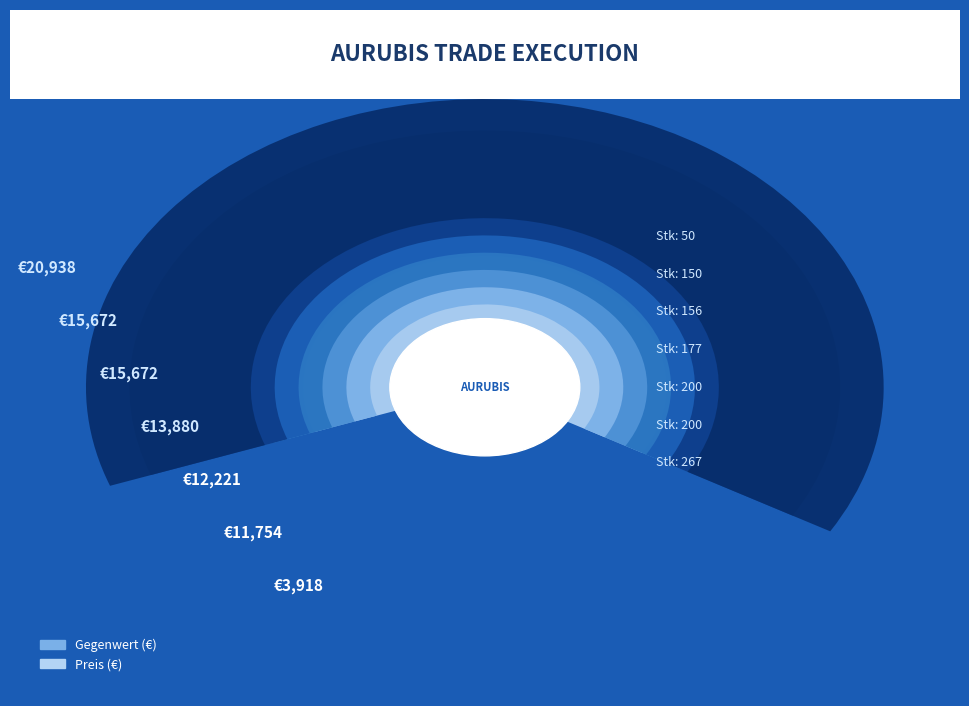

Reading left to right, extract all data points from this chart.

Gegenwert: 150=11754.0	200=15672.0	200=15672.0	50=3918.0	156=12221.0	267=20938.1	177=13880.3
Preis: 150=78.4	200=78.4	200=78.4	50=78.4	156=78.3	267=78.4	177=78.4